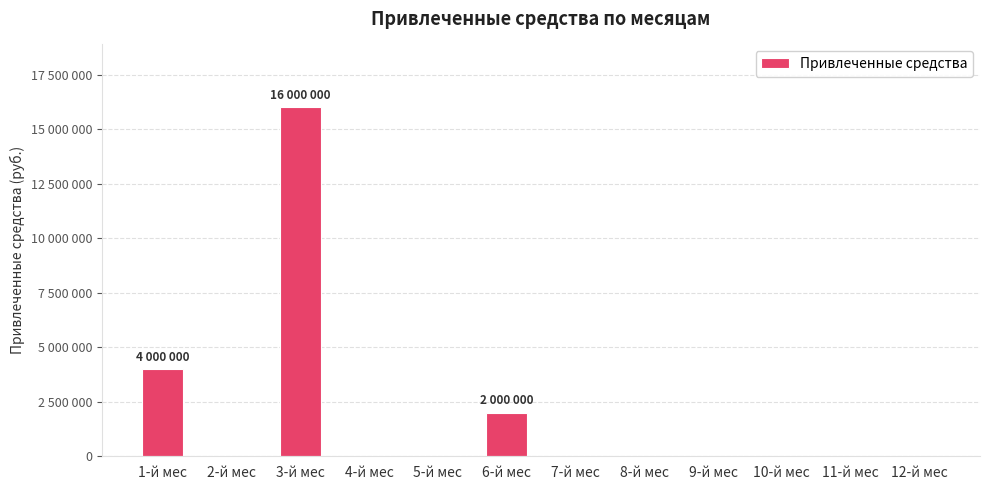

Are the bars horizontal?

No